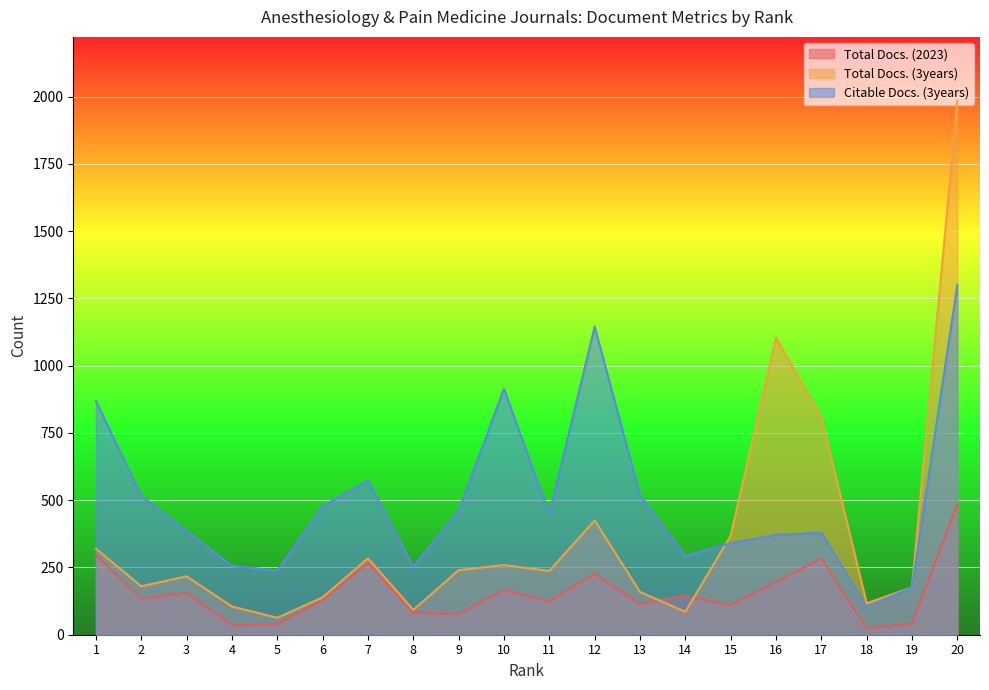

Reading left to right, extract all data points from this chart.

Total Docs. (2023): 296	134	155	36	39	129	267	83	77	166	124	227	114	145	109	196	283	22	42	484
Total Docs. (3years): 320	180	217	105	63	139	284	92	240	259	237	425	159	85	368	1103	809	117	176	1984
Citable Docs. (3years): 869	516	385	256	238	478	573	253	461	914	448	1145	519	293	340	371	379	103	176	1300